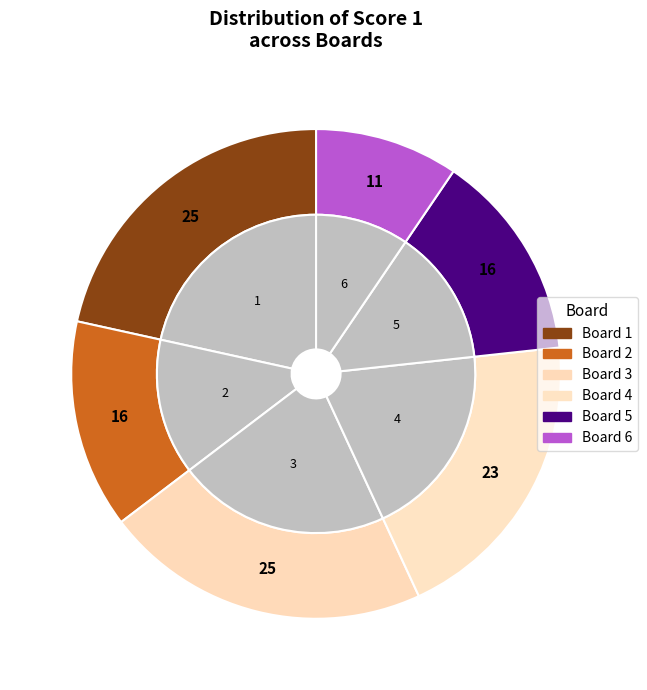

Does 2 represent more than half of the total?

No